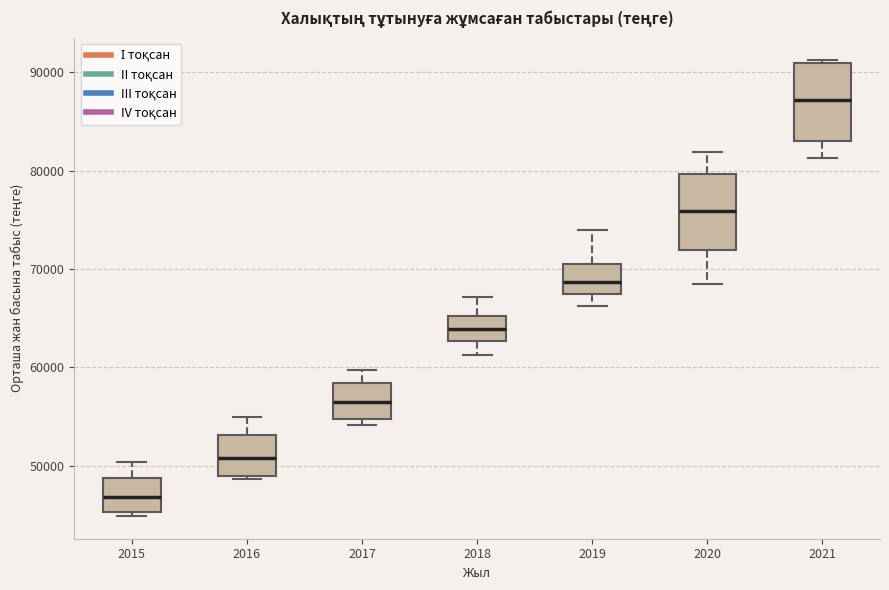

Where does the upper whisker of the box at x = 2020 end on the y-axis? The values are not printed on the chart, so give them approximately, as read against the axis.

82000